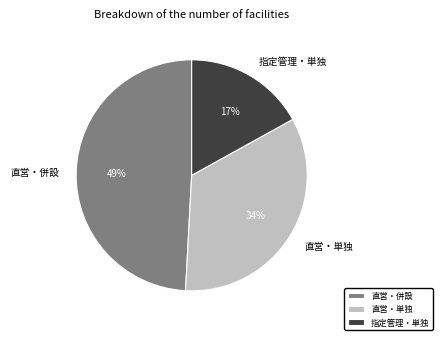

To the nearest percent, what is the difference between the largest and smallest slice percentages?

32%